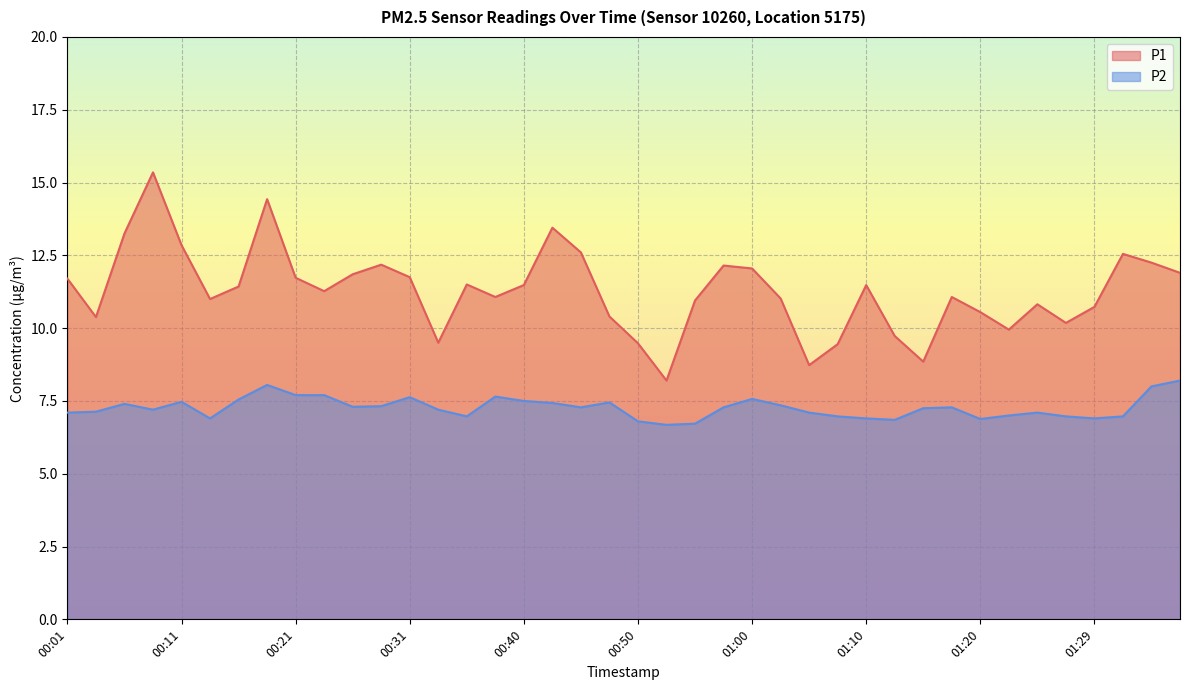

What is the label of the 7th point from the right?

01:22